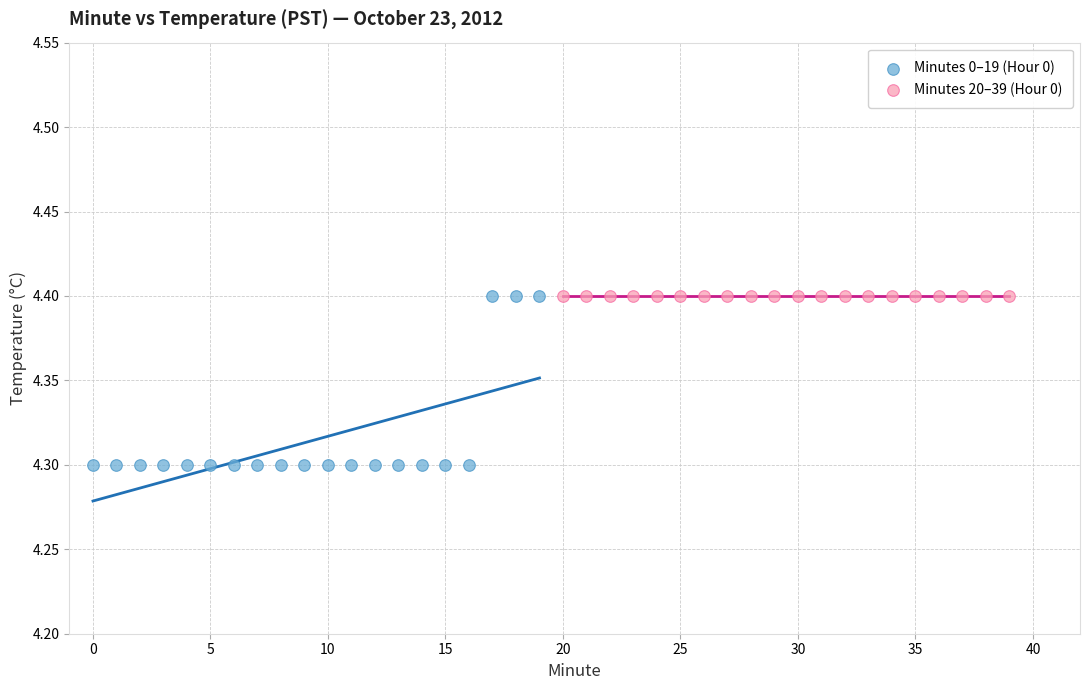

What are all the series names shown in the legend?

Minutes 0–19 (Hour 0), Minutes 20–39 (Hour 0)